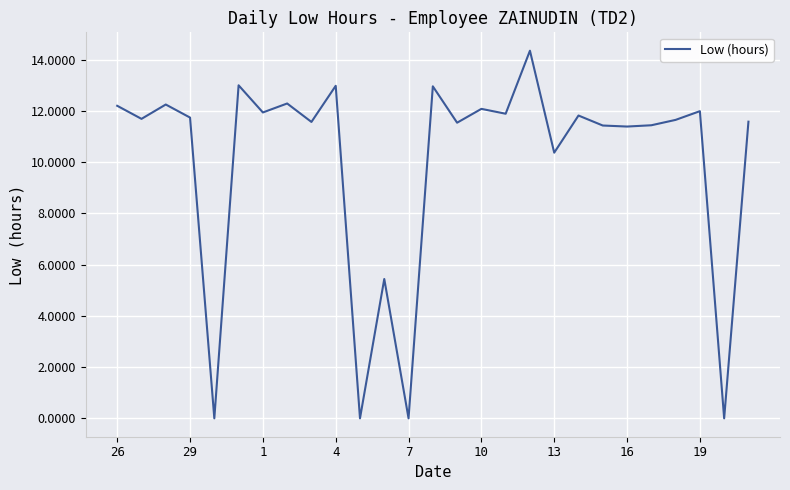

Does the chart have visible grid lines?

Yes